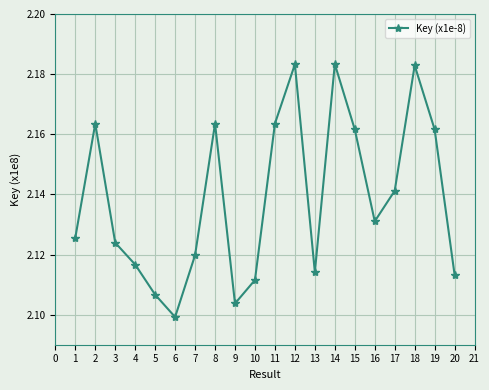

Where is the data nearest to the value 2?

6